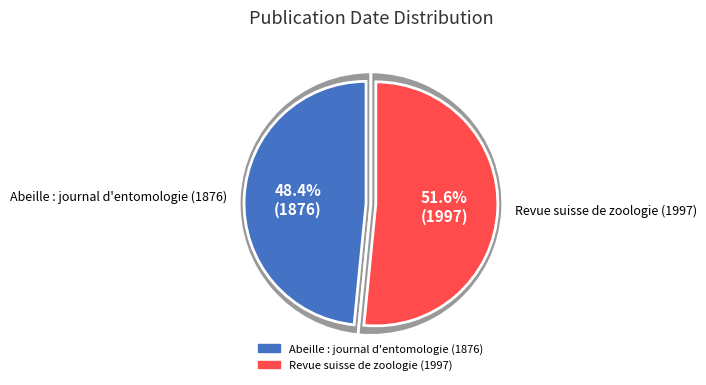

What is the majority slice?

Revue suisse de zoologie (1997)